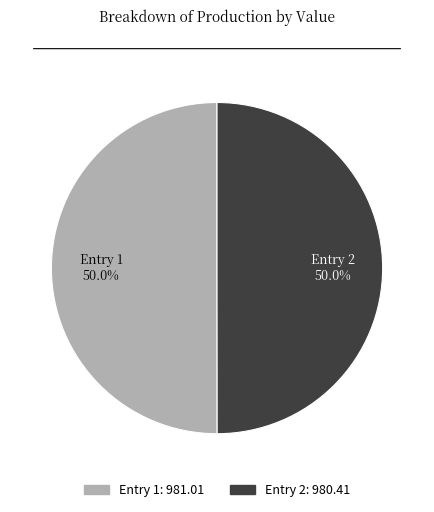

How much of the chart is everything except Entry 1?

50.0%